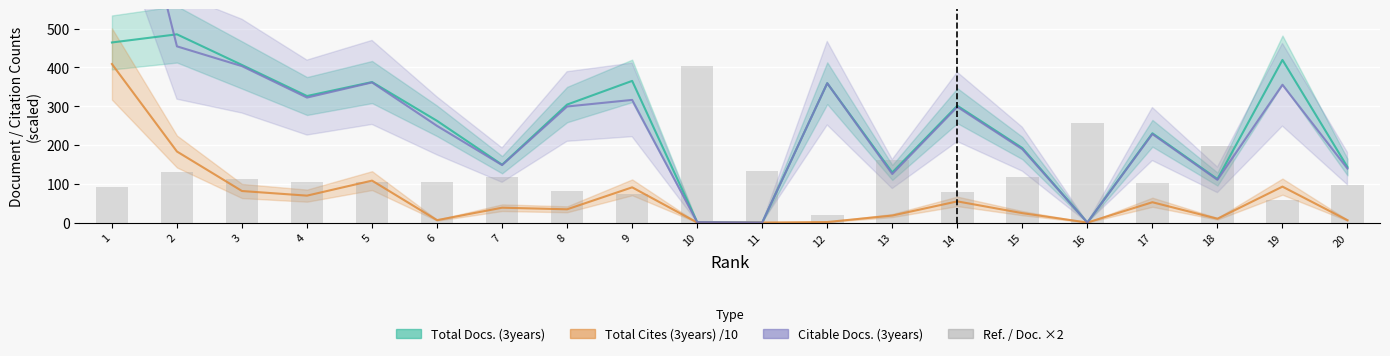

What is the change in value from 1 to 16?

+165.4